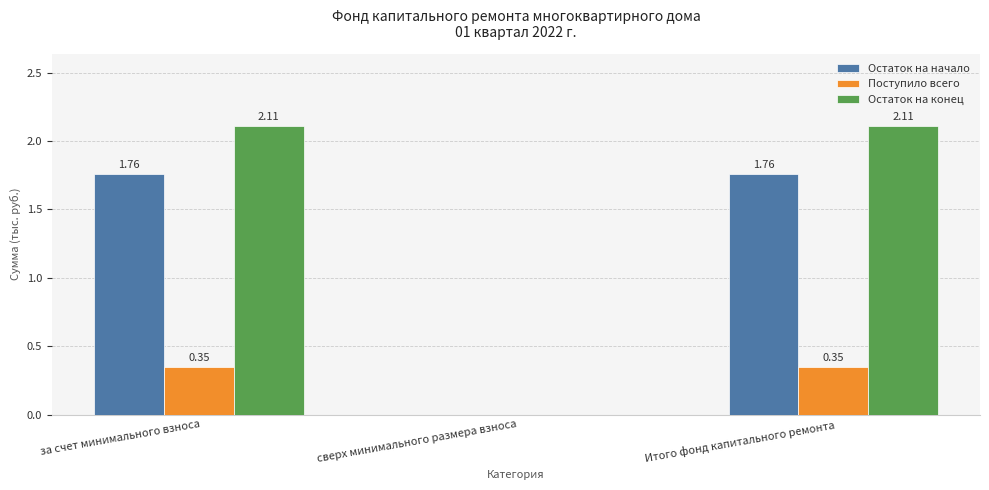

What is the total value across all series at за счет минимального взноса?

4.2